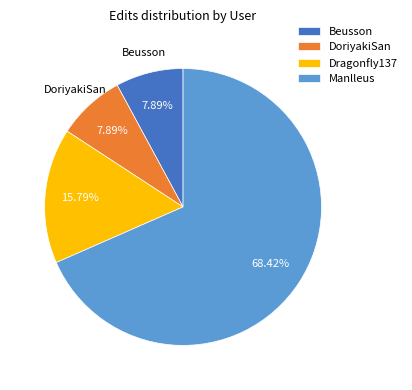

To the nearest percent, what is the difference between the largest and smallest slice percentages?

61%